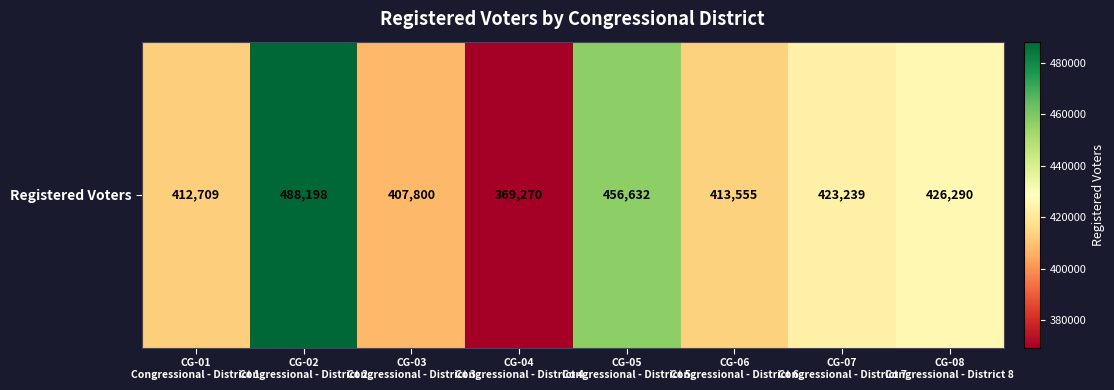

How many series are shown in this chart?

1